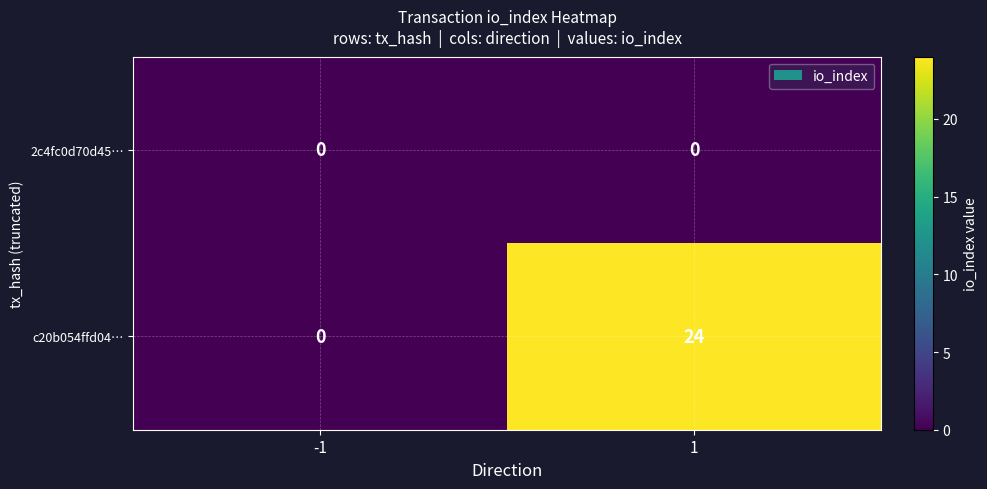

Read the c20b054ffd04… value at 1, to the nearest 5.

25